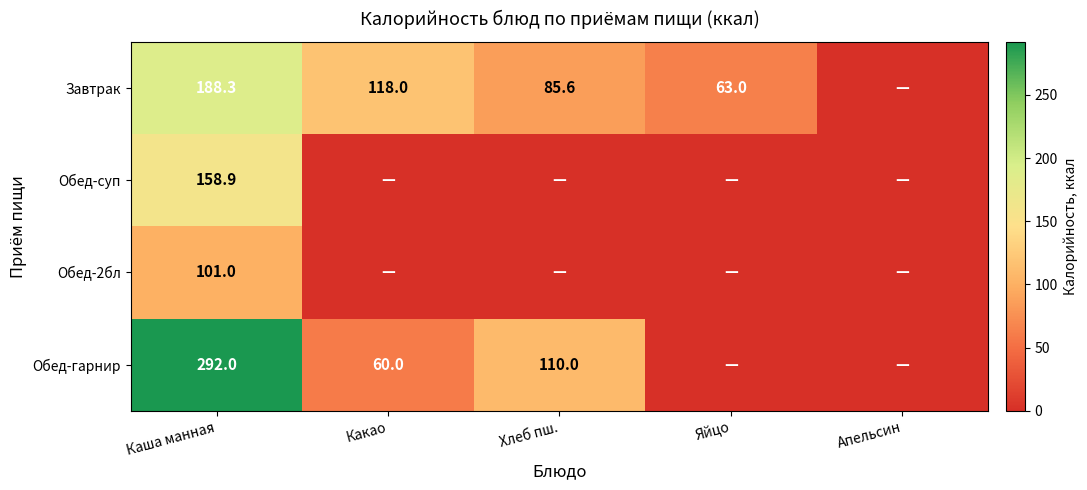

What is the spread (max minus min) of values at Каша манная?

191.0